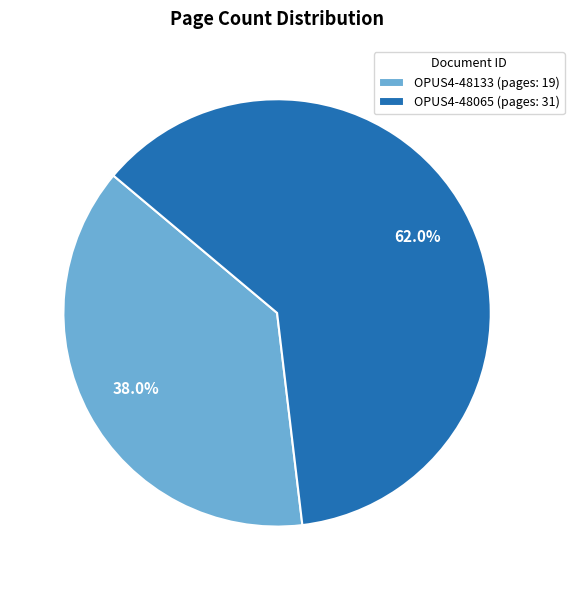

What is the largest slice in the pie chart?

OPUS4-48065